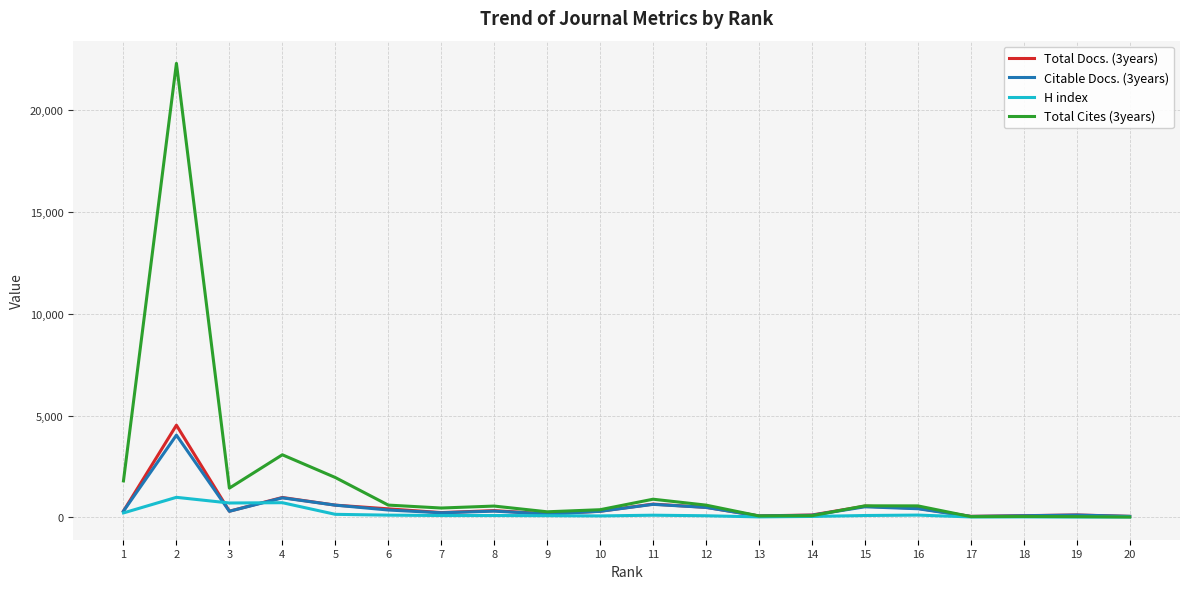

Which series has the largest total across all categories?

Total Cites (3years)